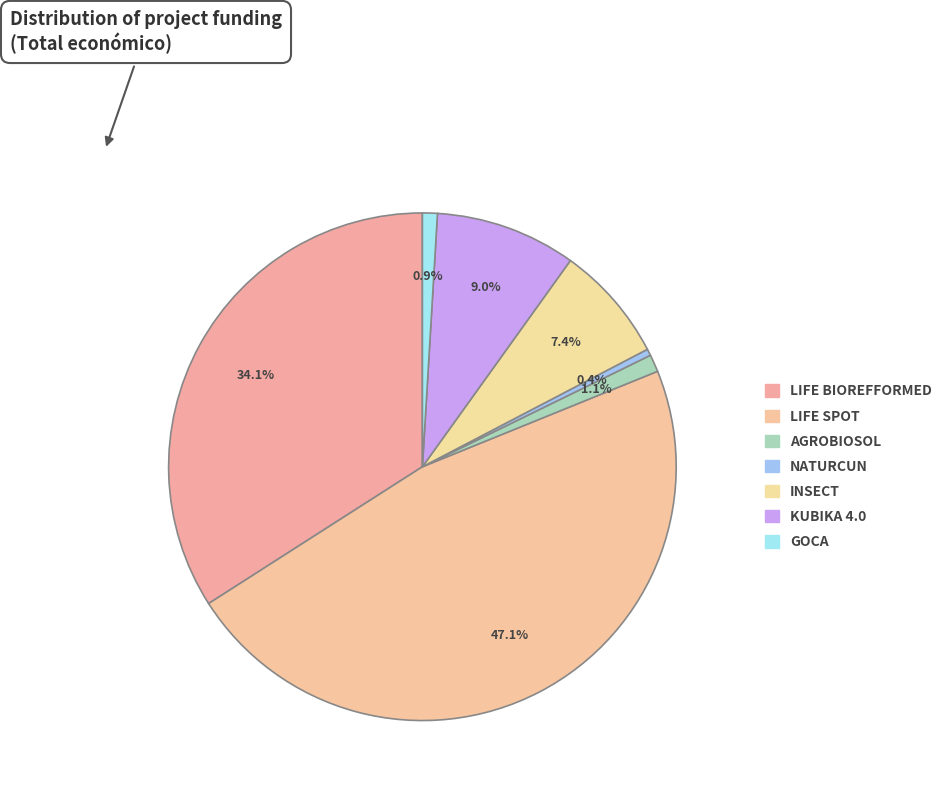

Is it true that NATURCUN is 0% of the pie?

True